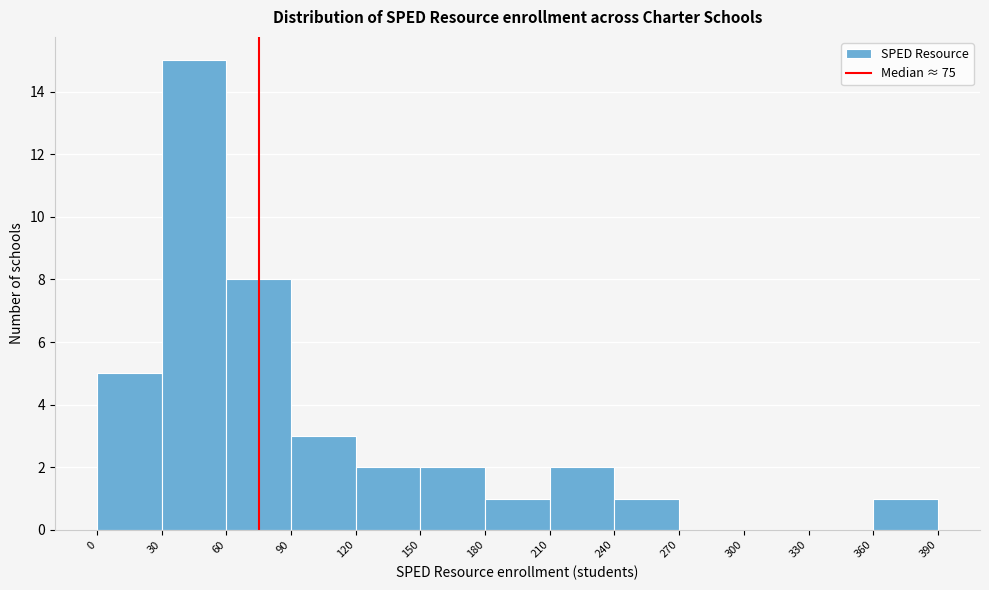

How tall is the bar that spans 90 to 120 on the x-axis? The values are not printed on the chart, so give them approximately, as read against the axis.

3